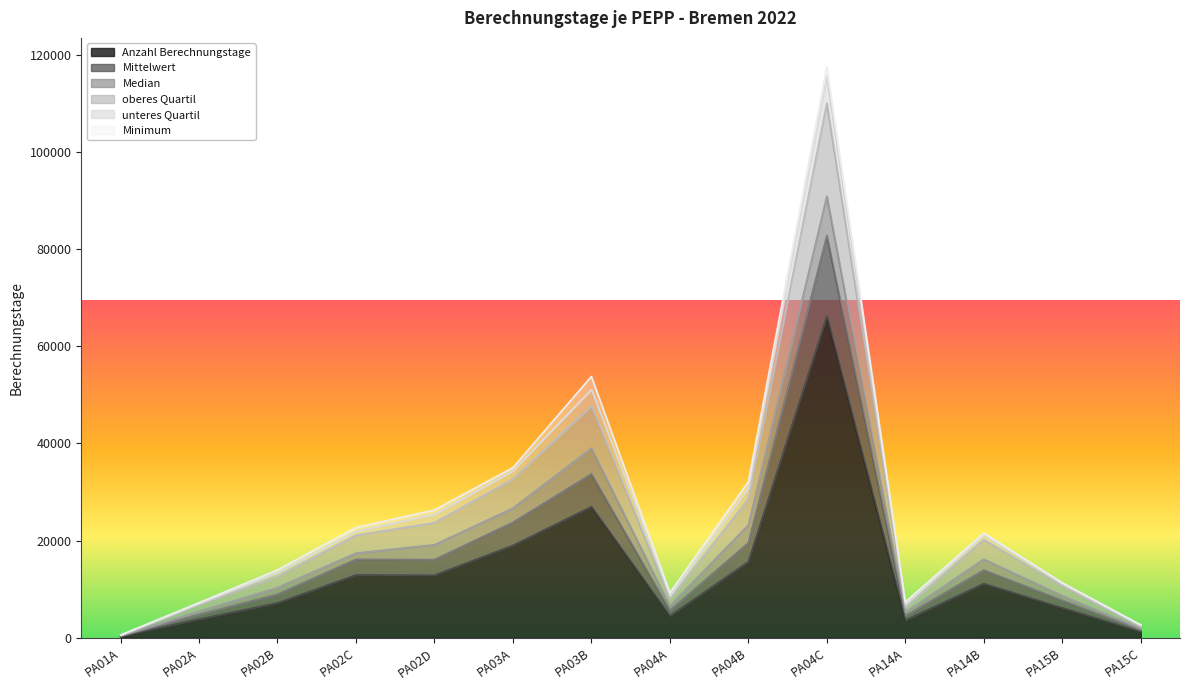

The value of Anzahl Berechnungstage at PA04B is 15618.0. True or false?

True